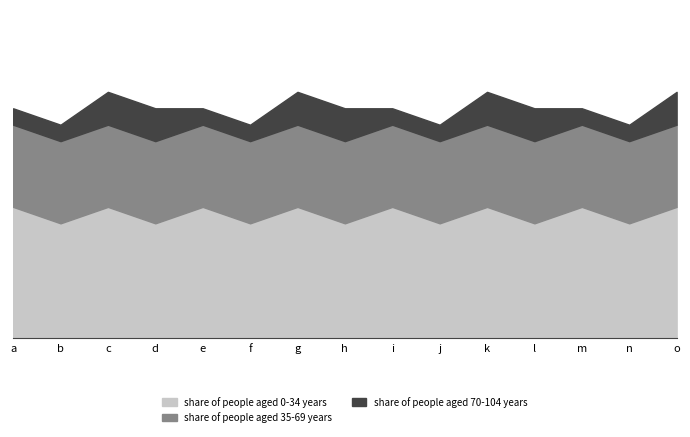

What are all the series names shown in the legend?

share of people aged 0-34 years, share of people aged 35-69 years, share of people aged 70-104 years